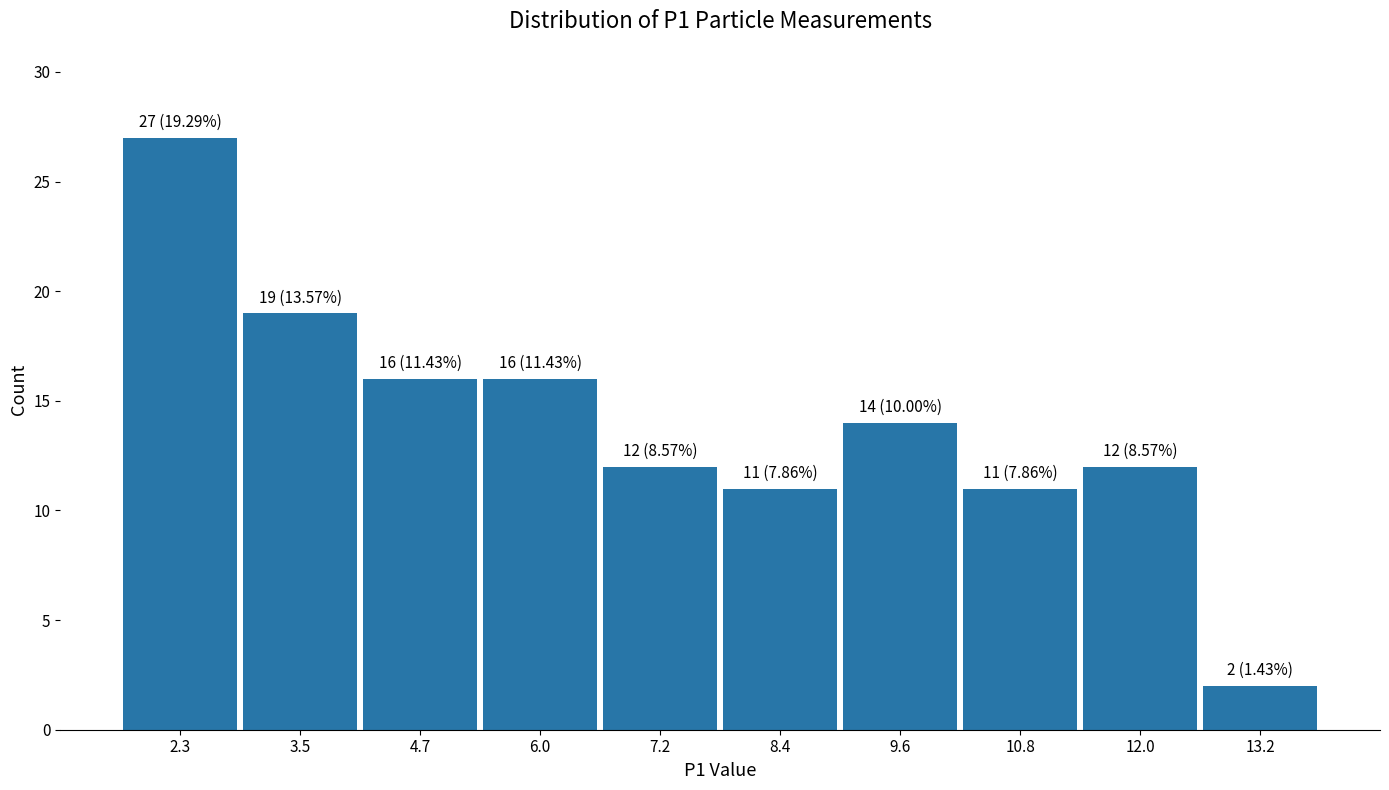

Which range on the x-axis has the tallest bar?

1.8 to 3.0